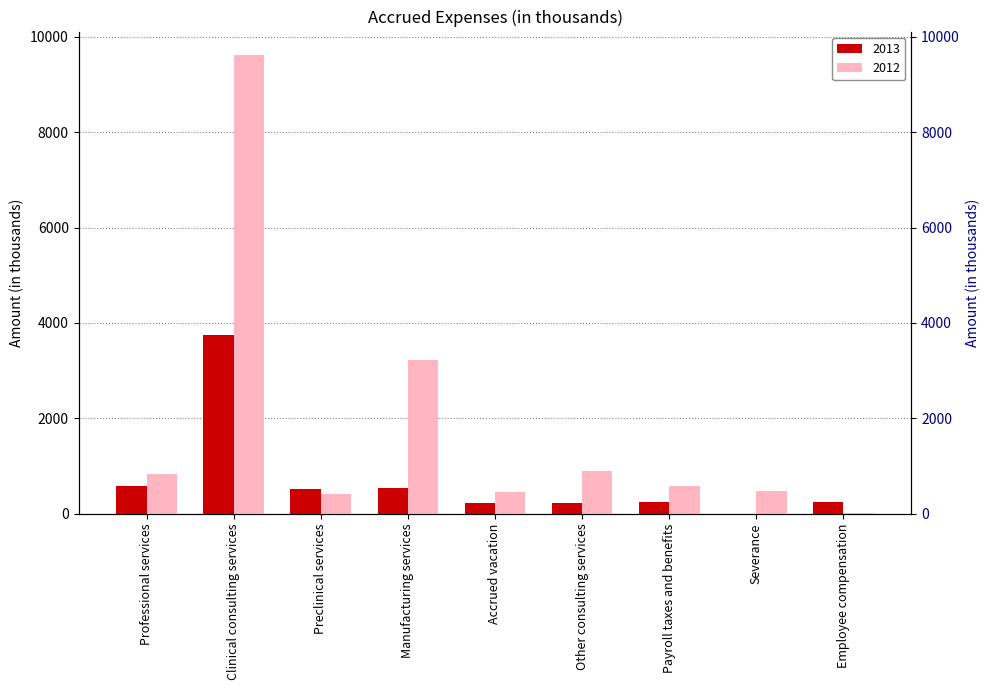

Reading right to left, list all the values displayed in this chart.

2013: 252	0	255	230	227	547	513	3751	582
2012: 11	474	585	903	452	3217	411	9628	835